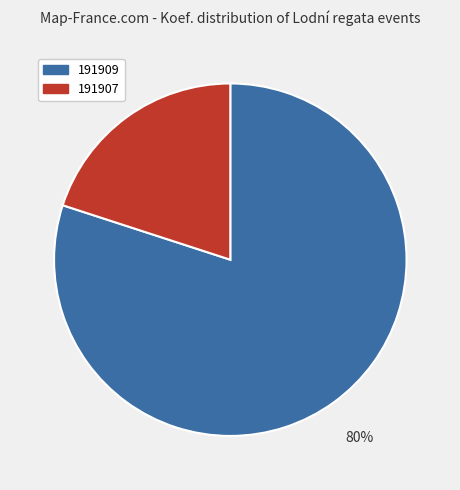

Which category accounts for the majority?

191909